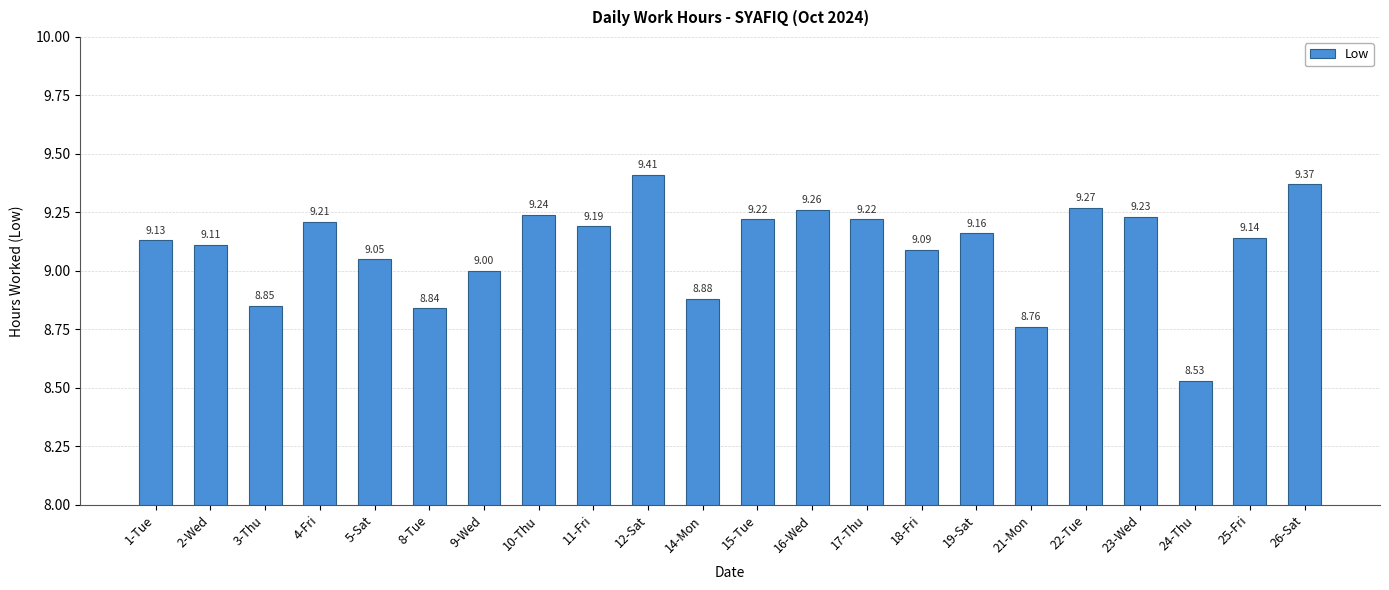

Between 15-Tue and 25-Fri, which is larger?

15-Tue